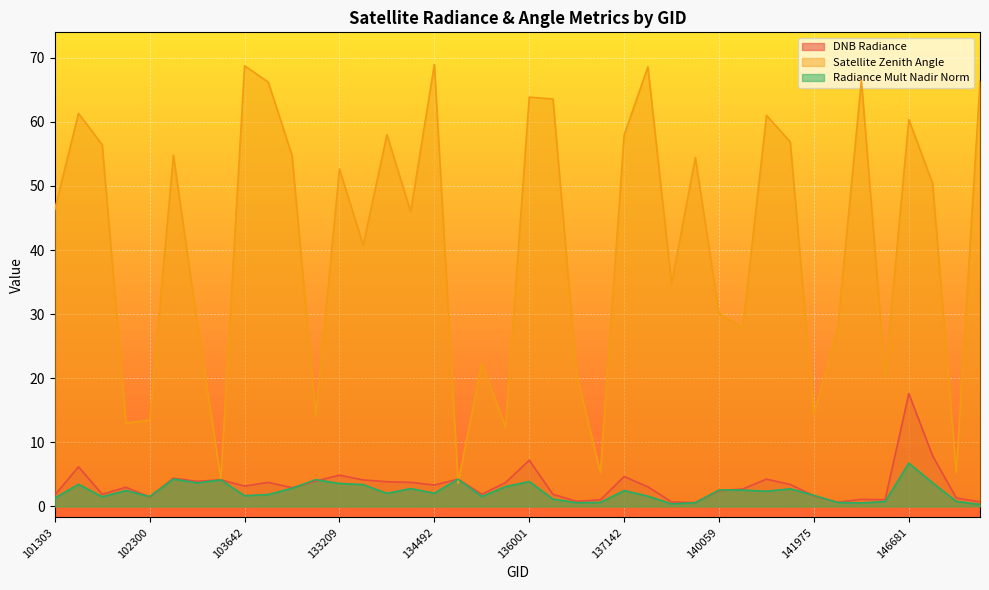

Rank the series at 133404 from highest to lowest value.

satz, dnbrad, rade9_mult_nadir_norm